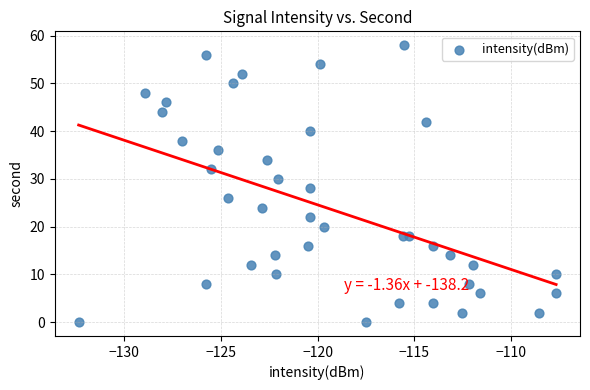

What is the range of Y values (max minus min)?

58